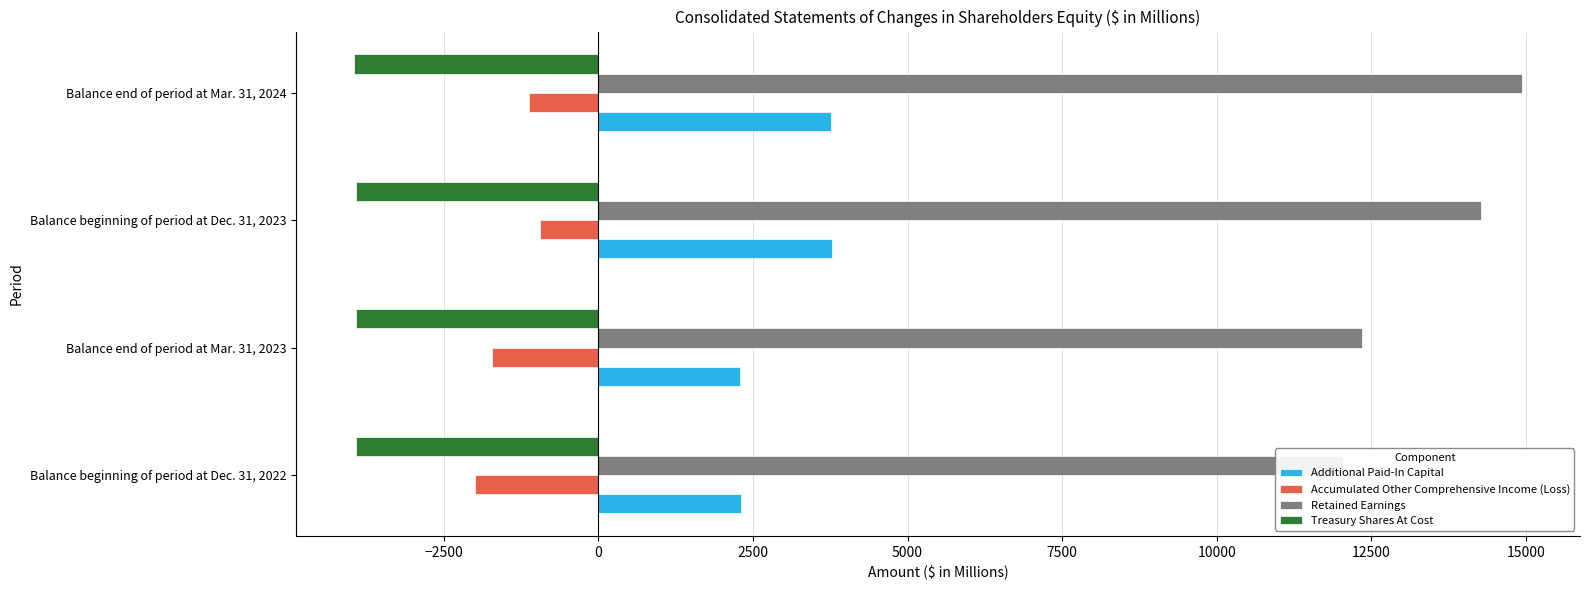

True or false: Retained Earnings has a value of 5281 at Balance beginning of period at Dec. 31, 2022.

False